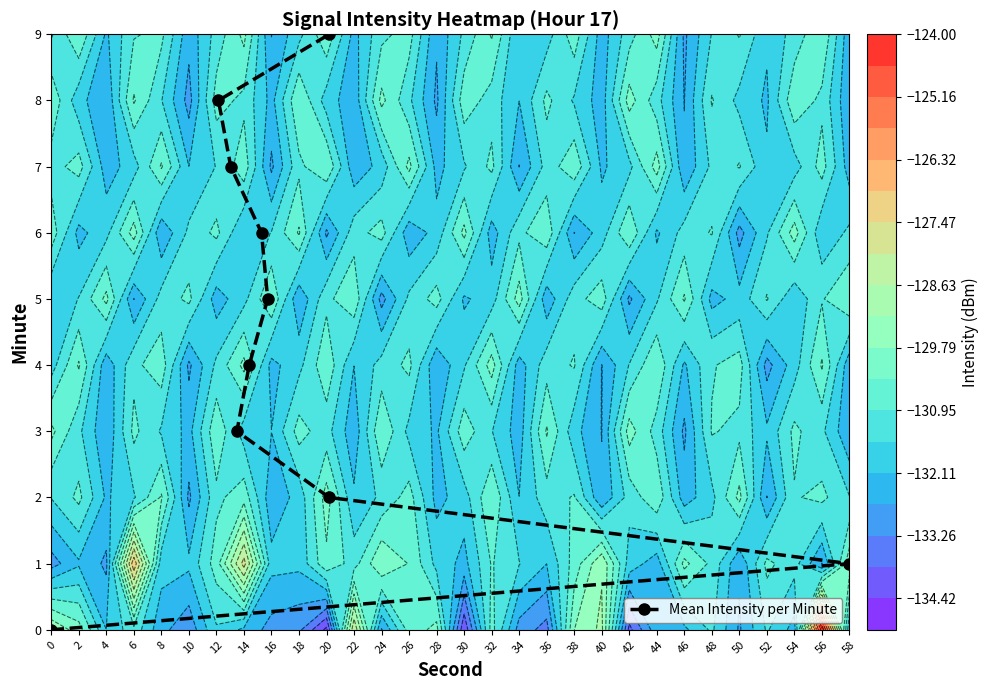

The Mean Intensity per Minute series shows 6 at 0. True or false?

False